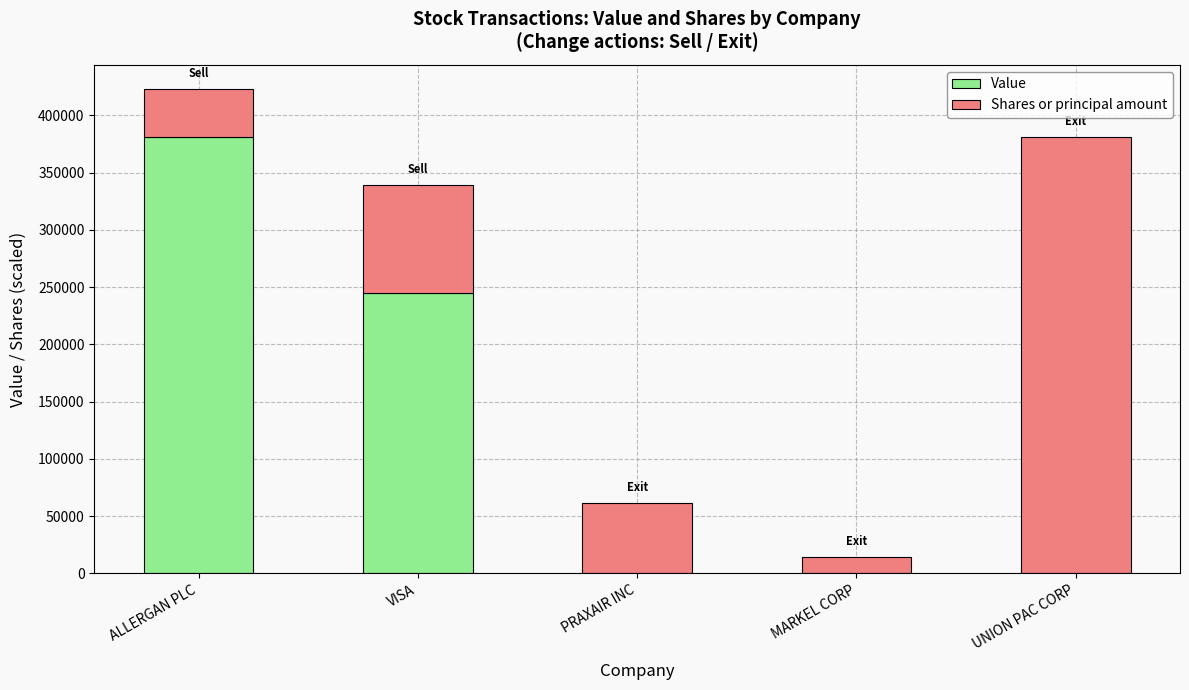

Where is Value nearest to the value 190500?

VISA